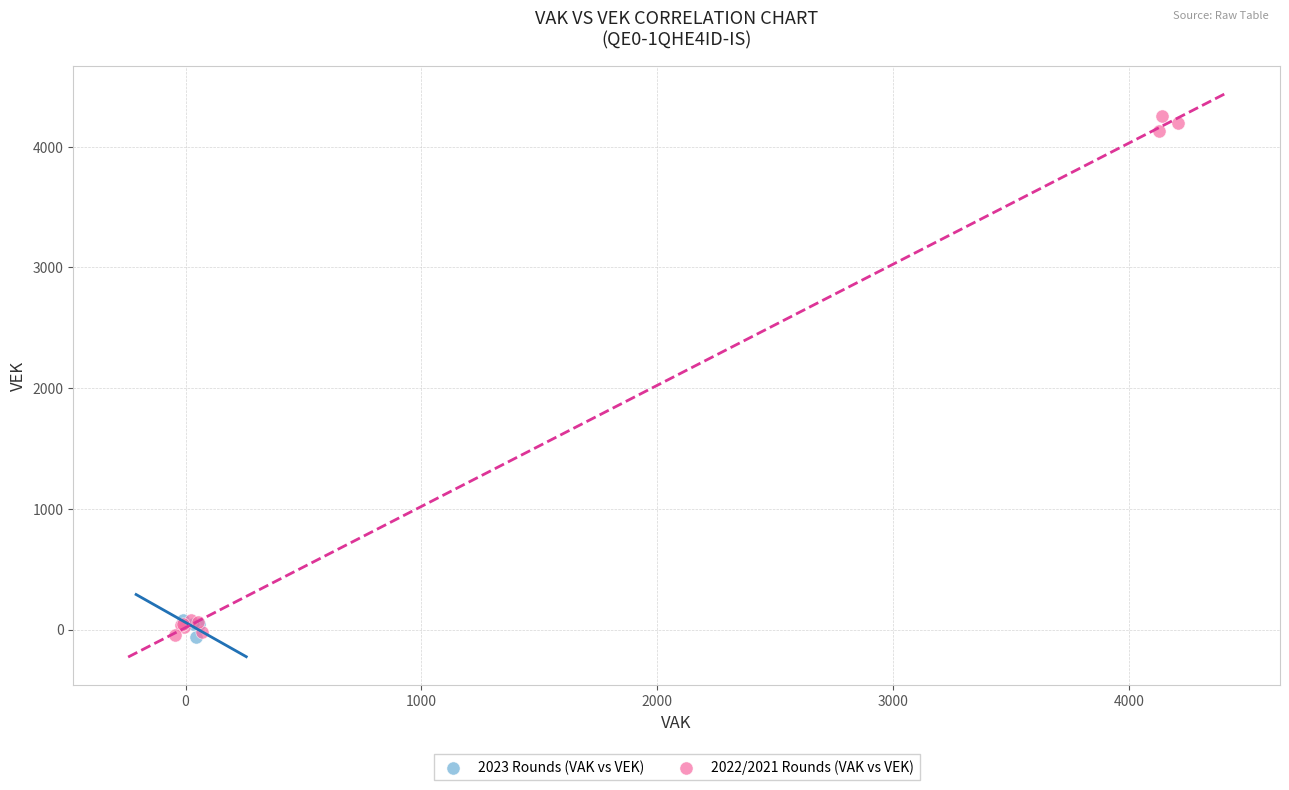

Which series has the largest Y range (max minus min)?

2022/2021 Rounds (VAK vs VEK)